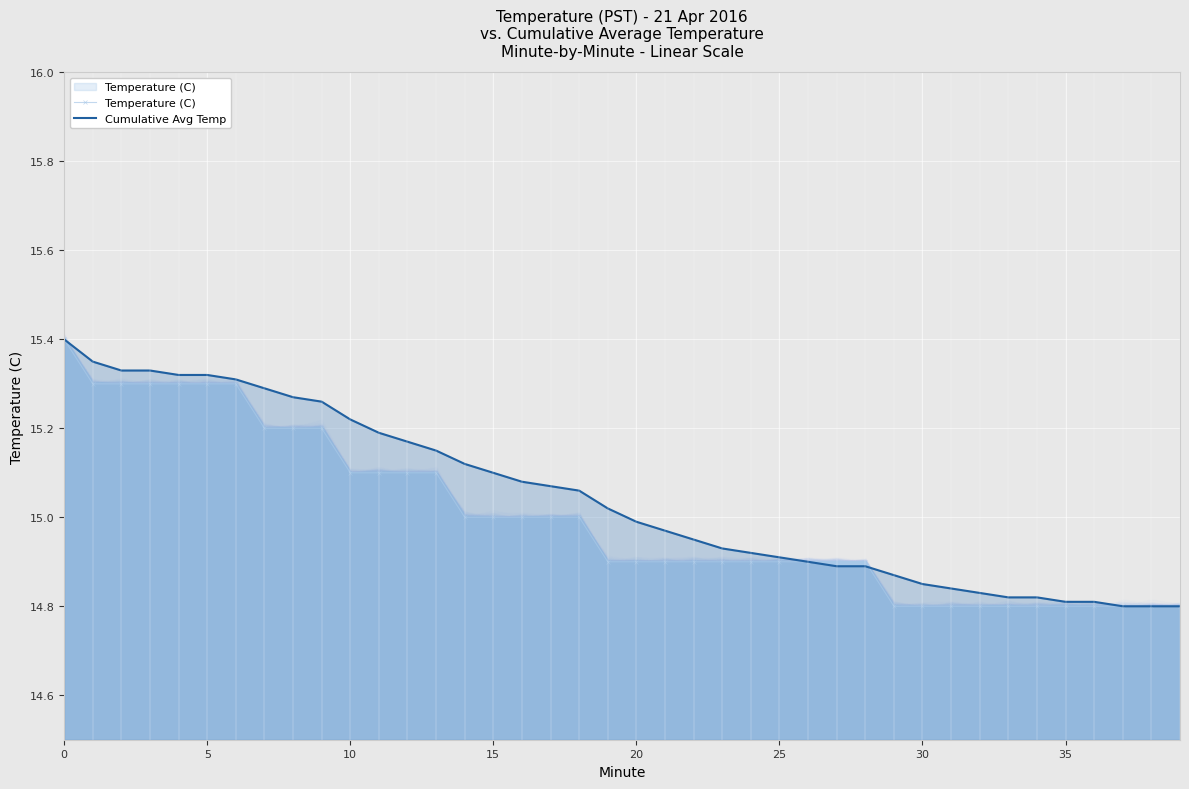

After their last crossing, which series has the higher values: Cumulative Avg Temp or Temperature (C)?

Cumulative Avg Temp